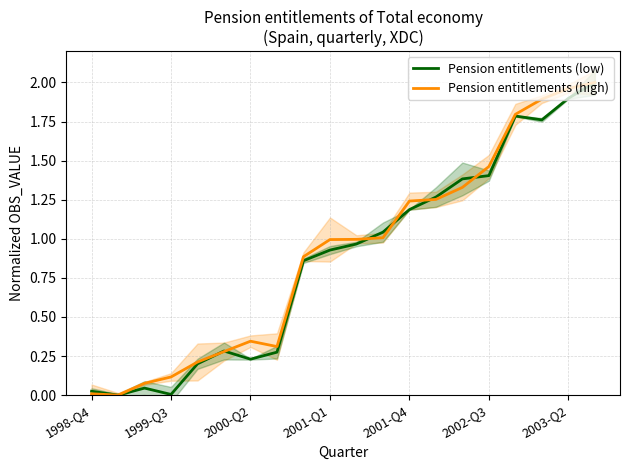

What is the maximum value for Pension entitlements (high)?

2.0